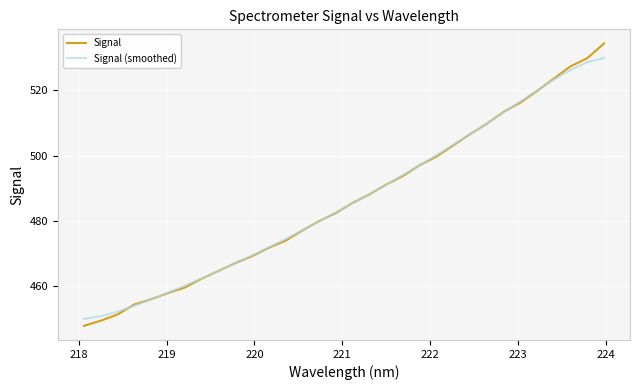

Which series has the largest range (max minus min)?

Signal